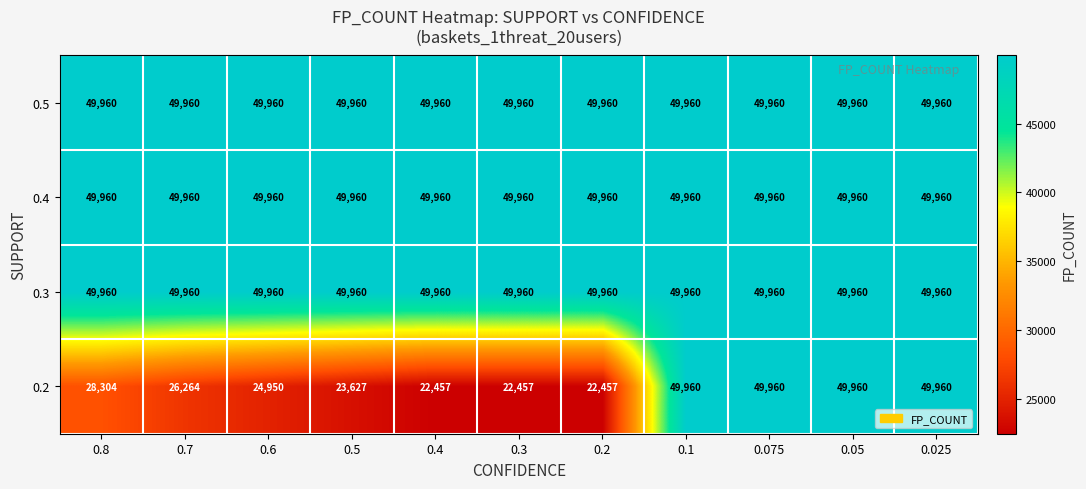

What is the average value of the 0.2 series?

33669